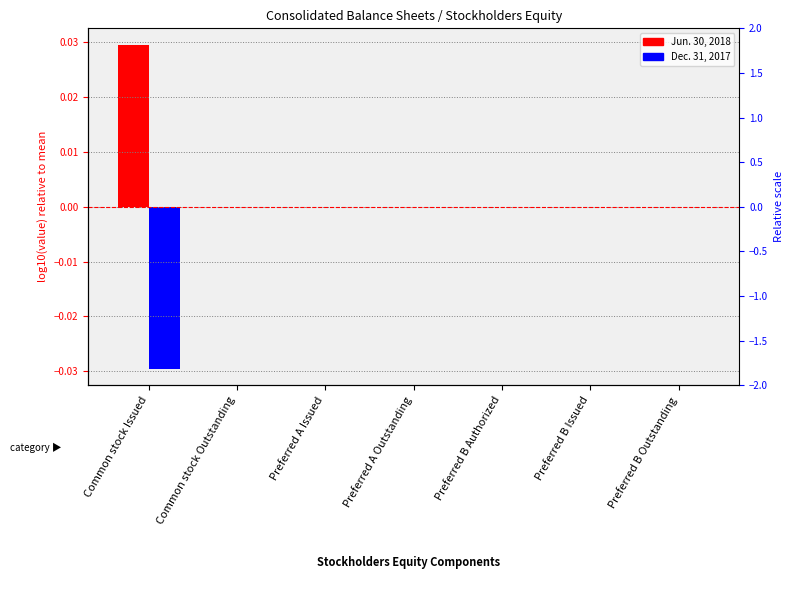

Which series has the largest range (max minus min)?

Jun. 30, 2018